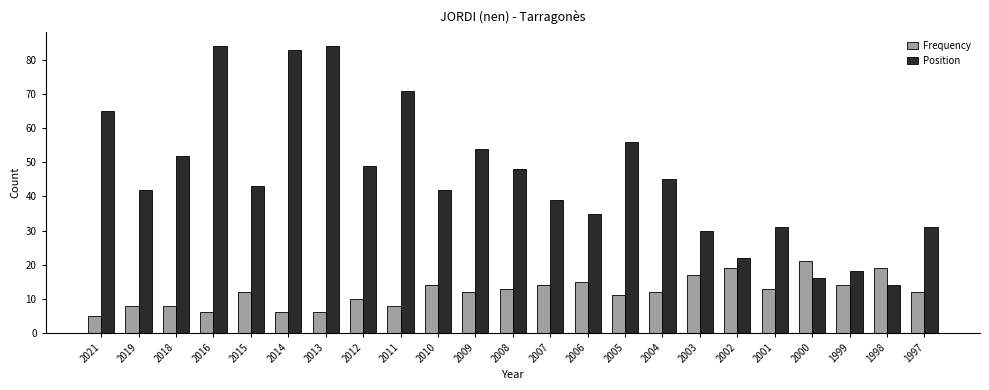

Reading right to left, list all the values displayed in this chart.

Frequency: 12	19	14	21	13	19	17	12	11	15	14	13	12	14	8	10	6	6	12	6	8	8	5
Position: 31	14	18	16	31	22	30	45	56	35	39	48	54	42	71	49	84	83	43	84	52	42	65